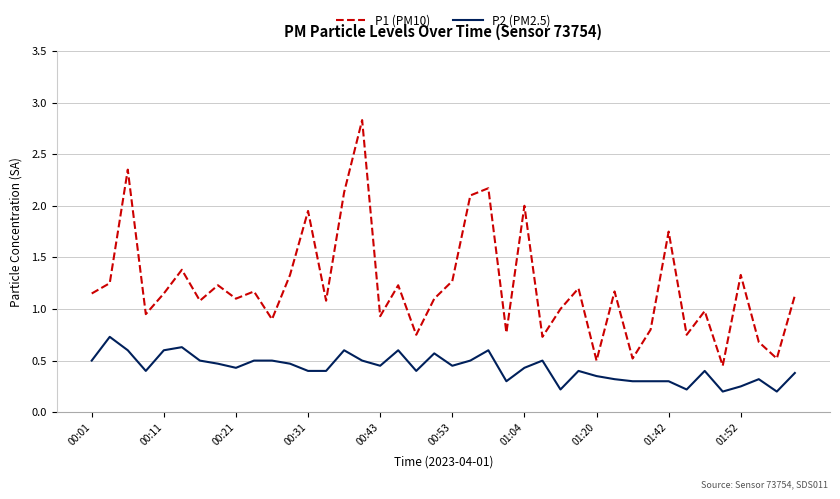

List the series in order of their overall mean, lowest first.

P2 (PM2.5), P1 (PM10)